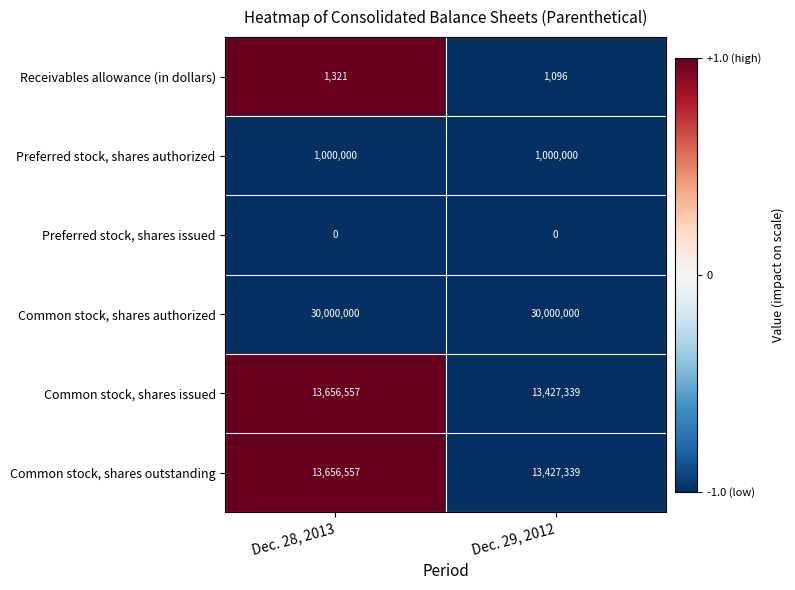

At which category is the sum across all series the highest?

Dec. 28, 2013